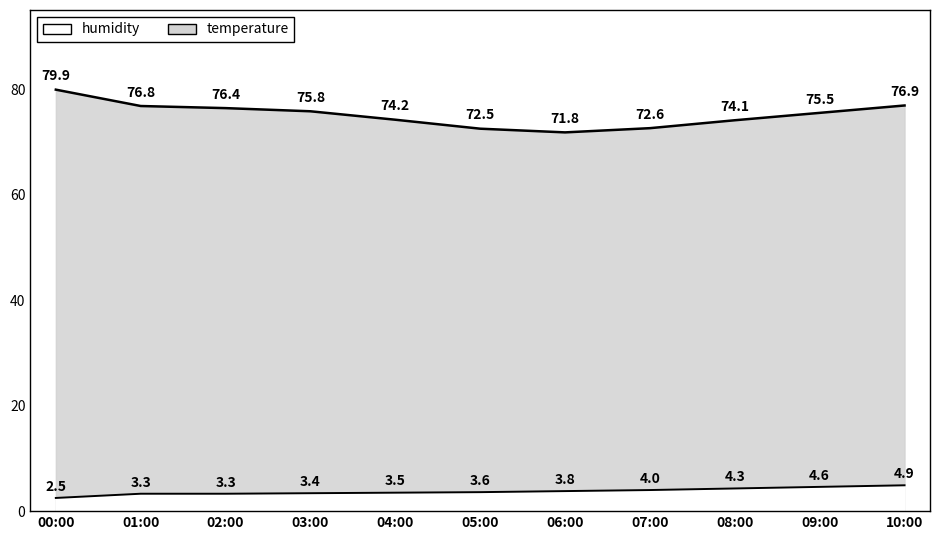

What are all the series names shown in the legend?

humidity, temperature